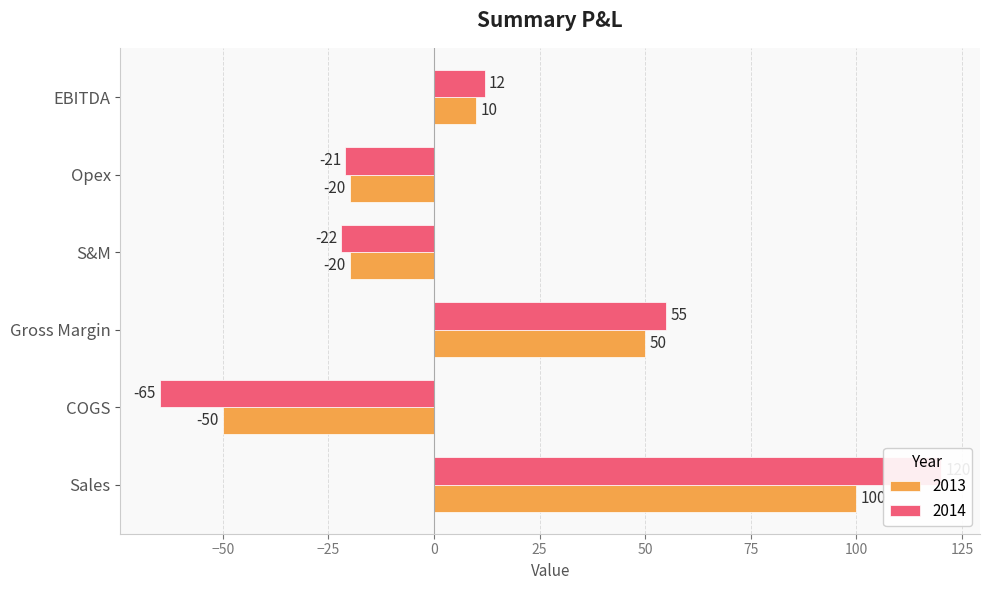

Between Sales and COGS, which is larger?

Sales